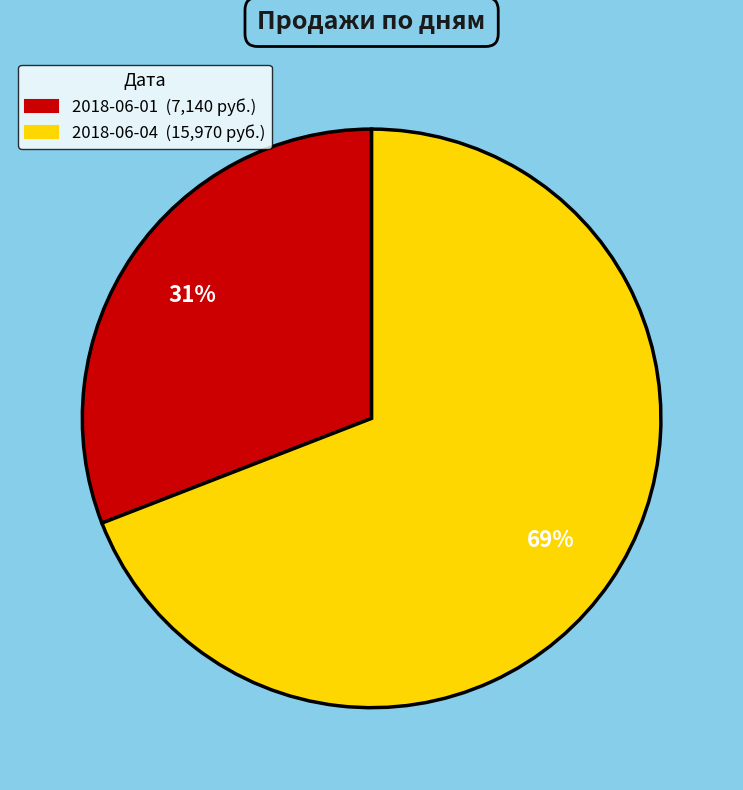

Is there a majority slice in this chart?

Yes